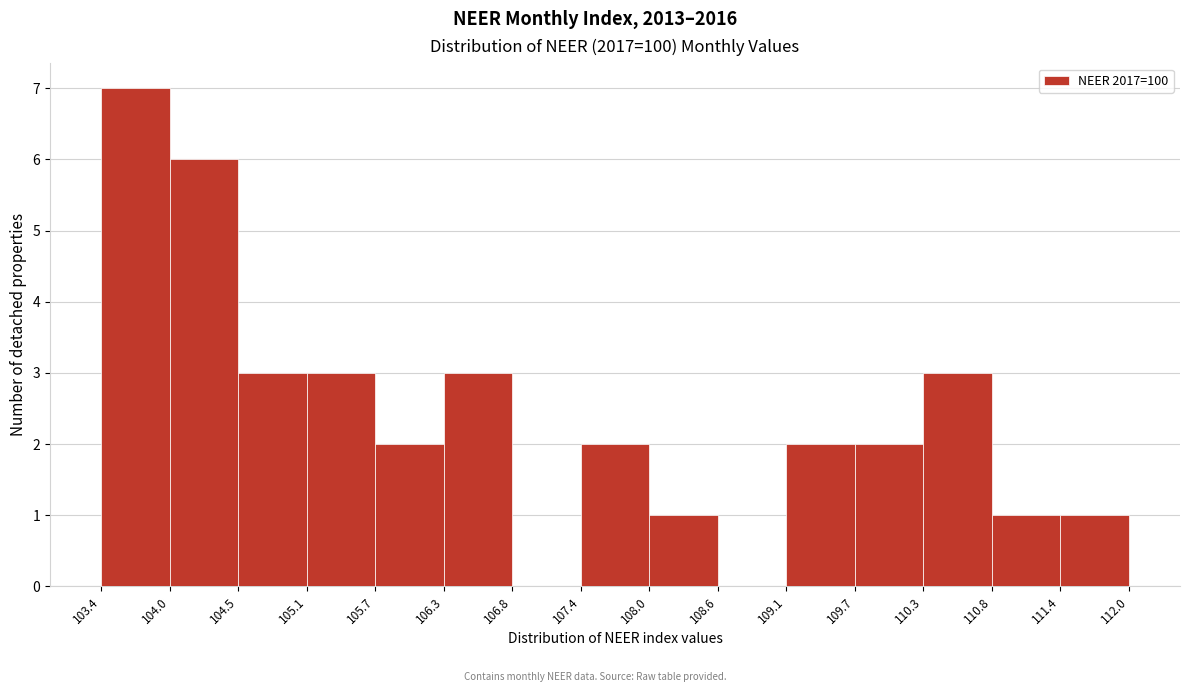

Reading left to right, transcribe this chart: for each bar, give the range it covers on the x-axis and its height. The values are not printed on the chart, so give them approximately, as read against the axis.

103.4 to 104.0: 7
104.0 to 104.5: 6
104.5 to 105.1: 3
105.1 to 105.7: 3
105.7 to 106.3: 2
106.3 to 106.8: 3
106.8 to 107.4: 0
107.4 to 108.0: 2
108.0 to 108.6: 1
108.6 to 109.1: 0
109.1 to 109.7: 2
109.7 to 110.3: 2
110.3 to 110.8: 3
110.8 to 111.4: 1
111.4 to 112.0: 1